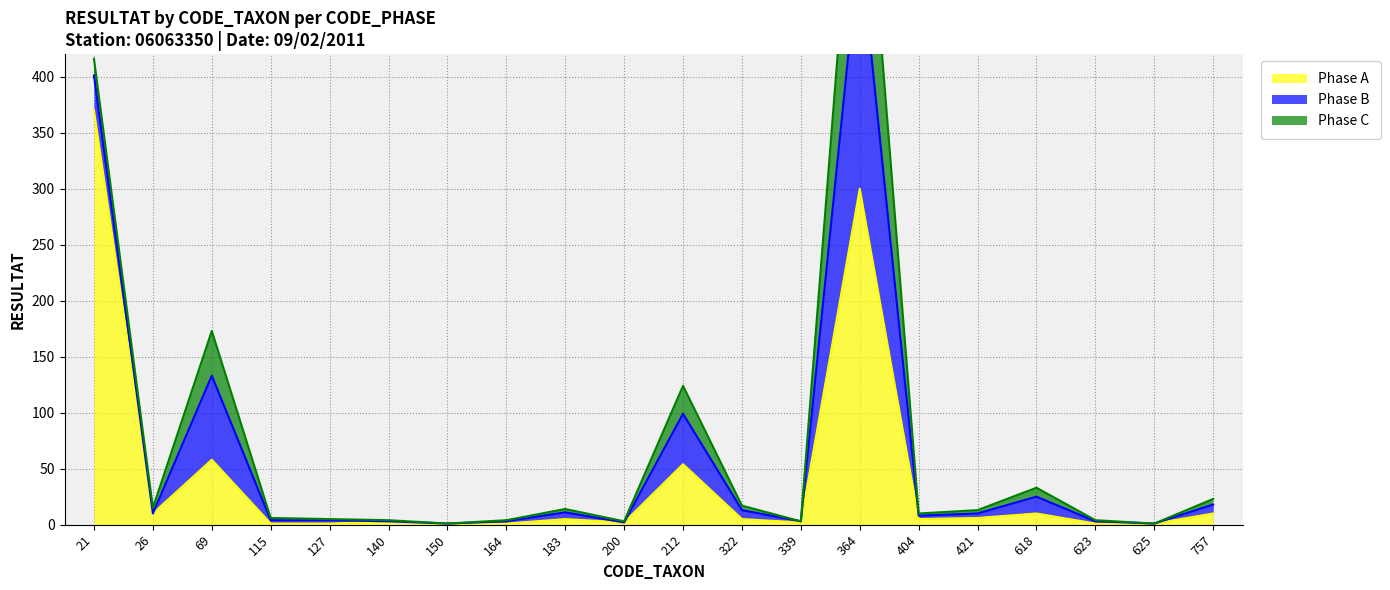

Reading left to right, list all the values displayed in this chart.

Phase A: 21=370	26=10	69=58	115=1	127=1	140=3	150=0	164=1	183=5	200=2	212=54	322=5	339=2	364=300	404=5	421=6	618=10	623=1	625=1	757=10
Phase B: 21=31	26=0	69=75	115=3	127=3	140=0	150=1	164=2	183=6	200=0	212=45	322=8	339=1	364=220	404=3	421=4	618=15	623=2	625=0	757=8
Phase C: 21=15	26=5	69=40	115=2	127=1	140=1	150=0	164=1	183=3	200=1	212=25	322=4	339=0	364=150	404=2	421=3	618=8	623=1	625=0	757=5